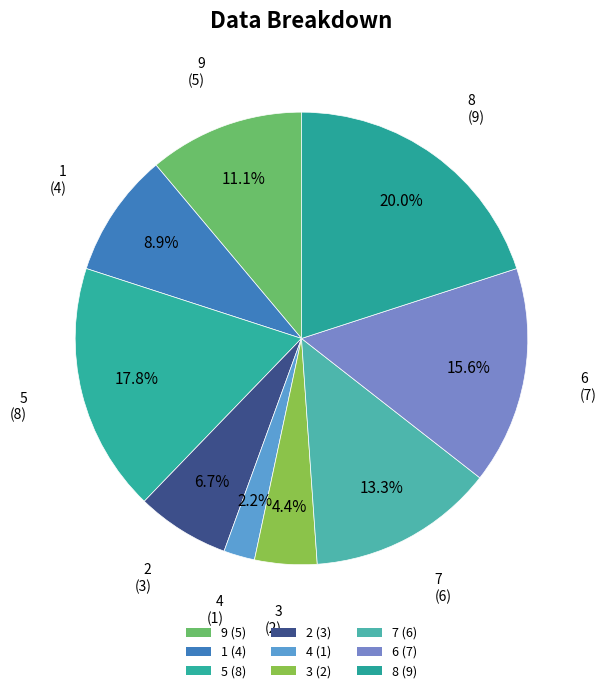

Approximately how many times larger is the value at 8 compared to 5?

1.1